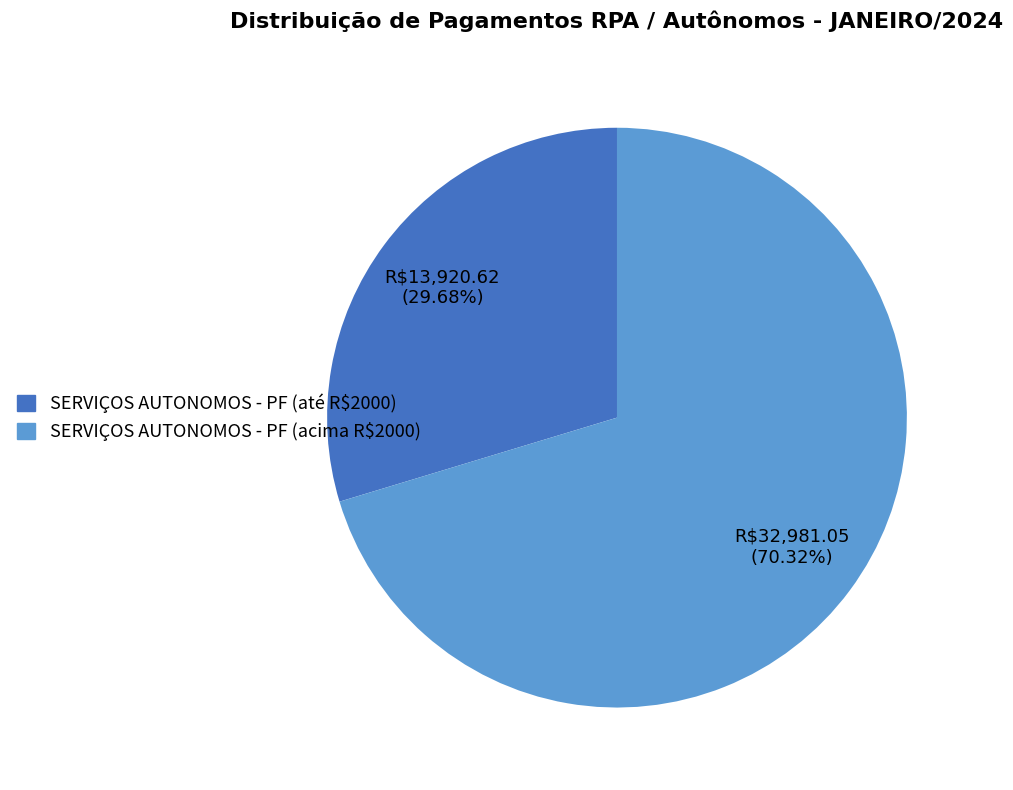

Does any single category account for the majority?

Yes